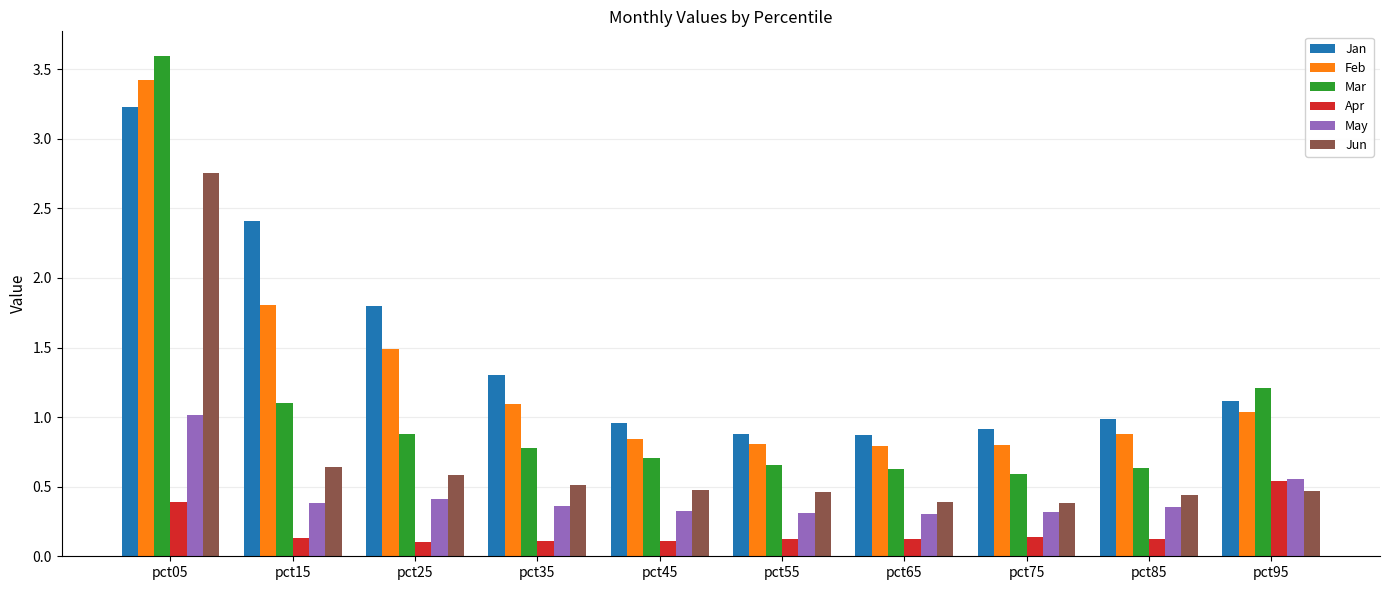

Which category has the highest value in the May series?

pct05